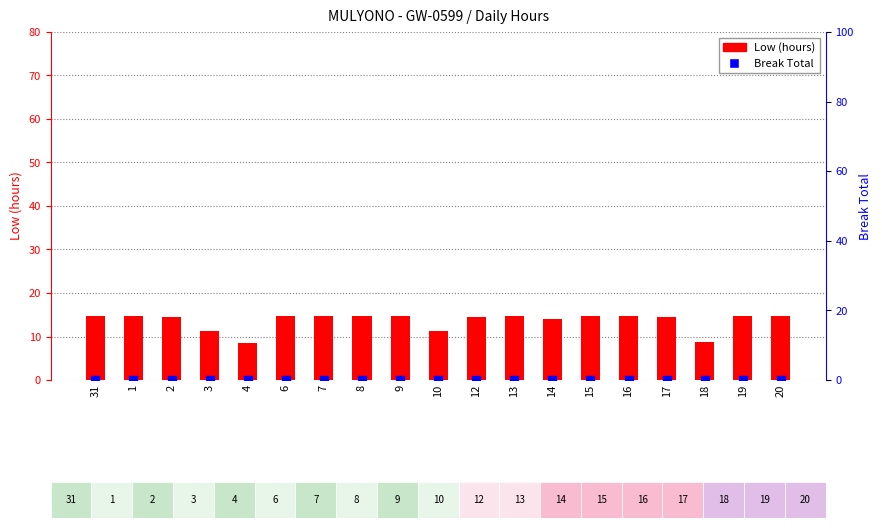

What are all the series names shown in the legend?

Low (hours), Break Total